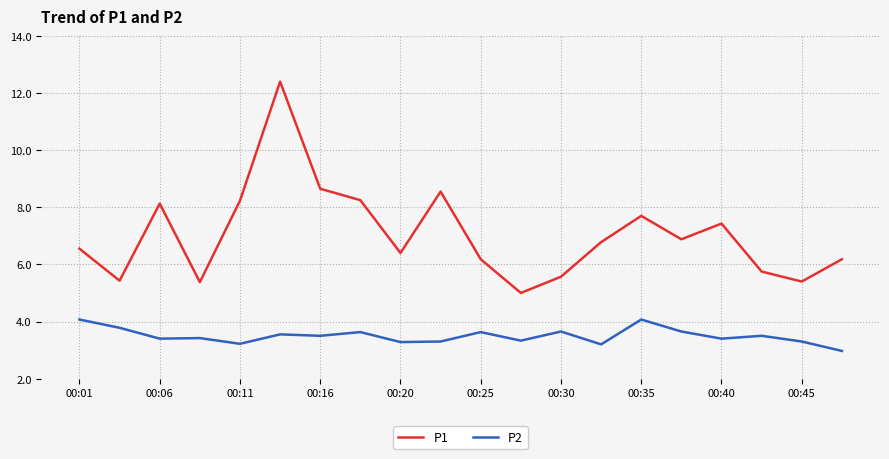

True or false: P2 and P1 cross at least once.

False